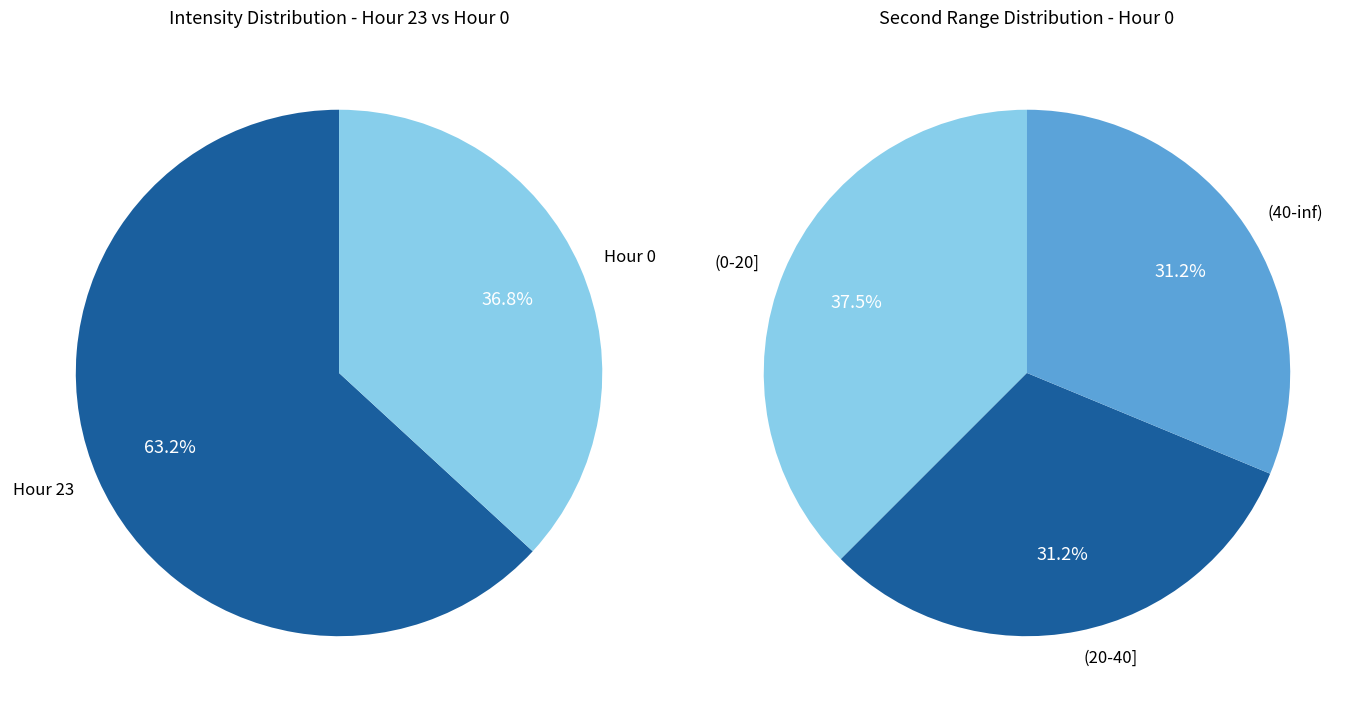

The Hour 23 slice represents 63% of the pie. True or false?

True